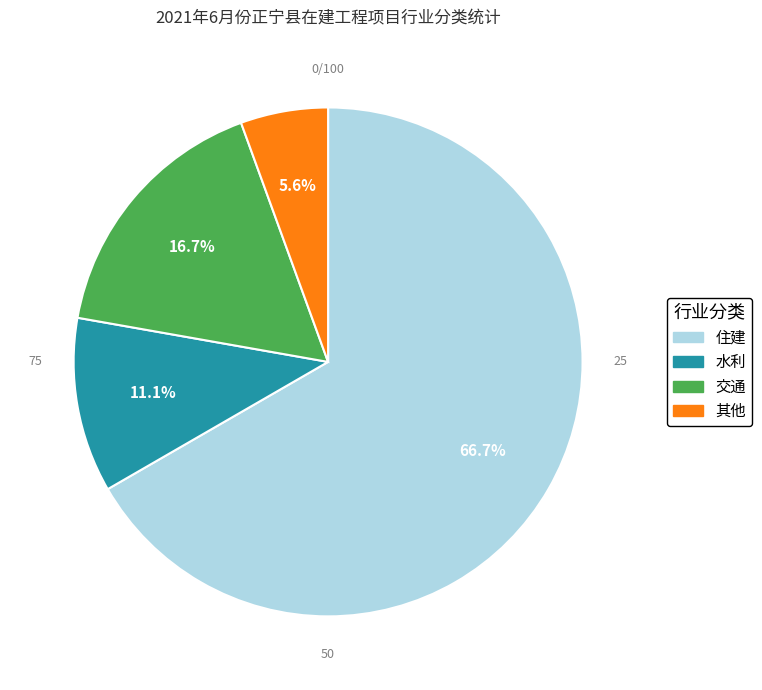

To the nearest percent, what is the difference between the largest and smallest slice percentages?

61%